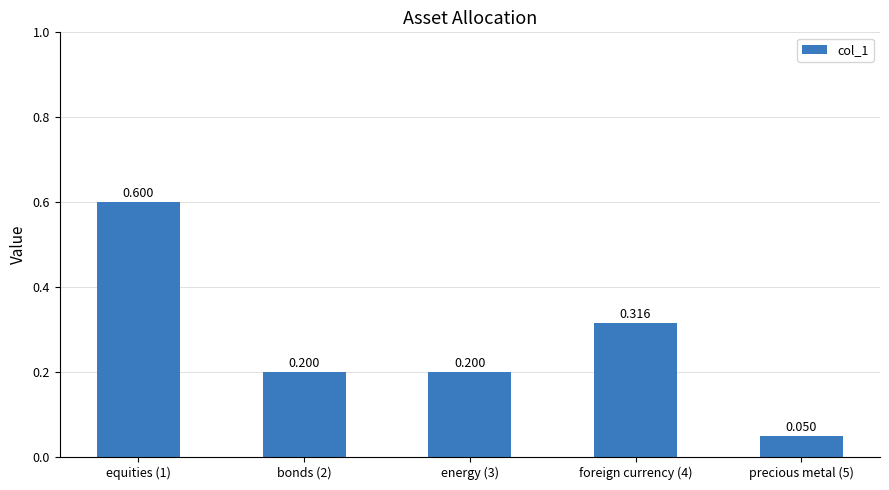

Rank the categories by value from lowest to highest.

precious metal (5), bonds (2), energy (3), foreign currency (4), equities (1)